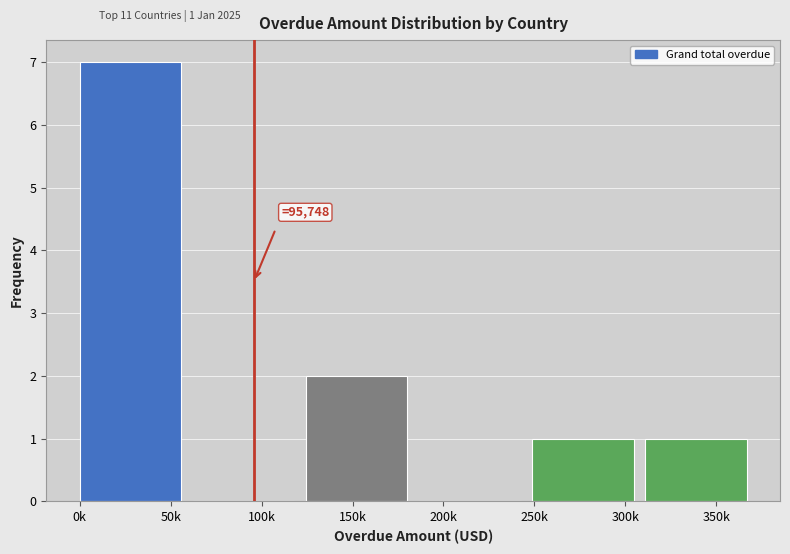

Reading right to left, list all the values displayed in this chart.

350k=1	300k=1	200k=0	150k=2	100k=0	50k=7